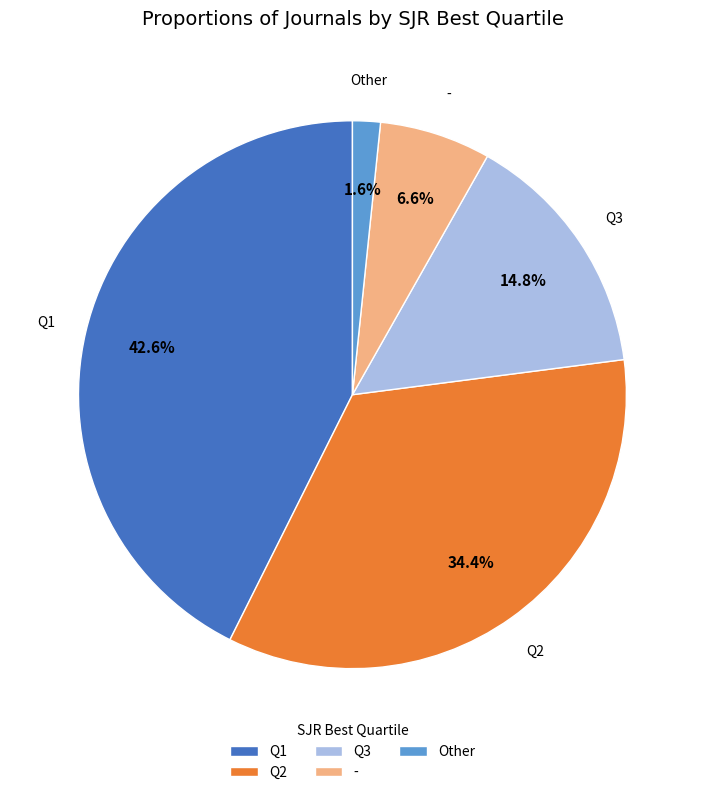

Which category has the smallest portion of the pie?

Other